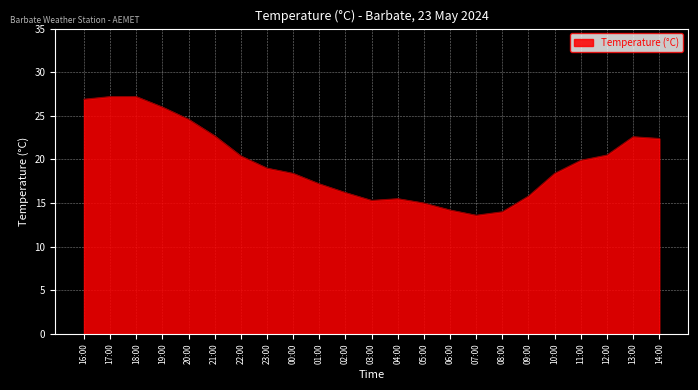

What is the approximate value at 13:00?

22.6